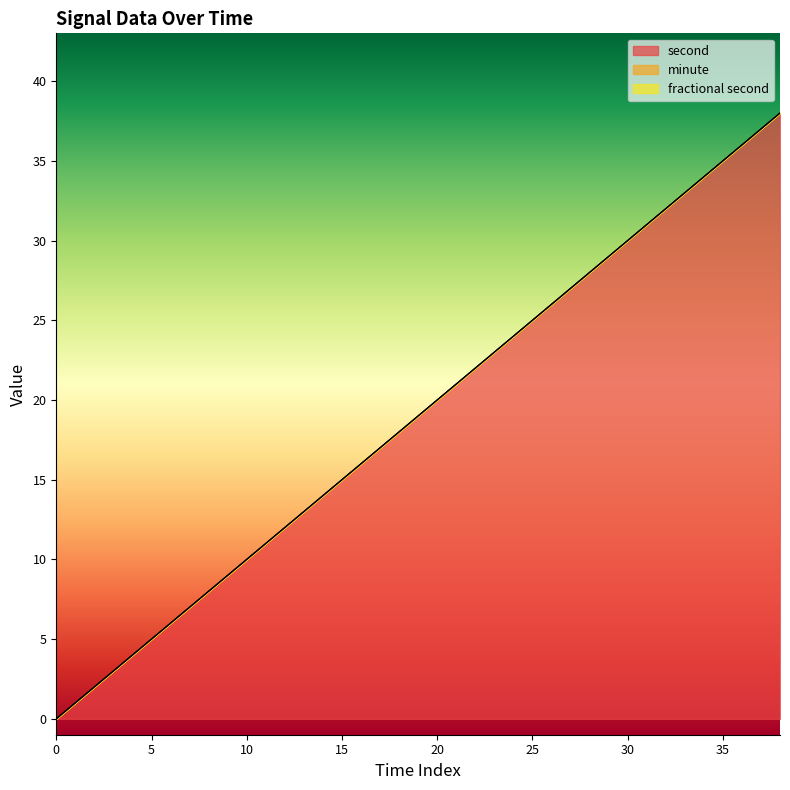

True or false: second and fractional second cross at least once.

False